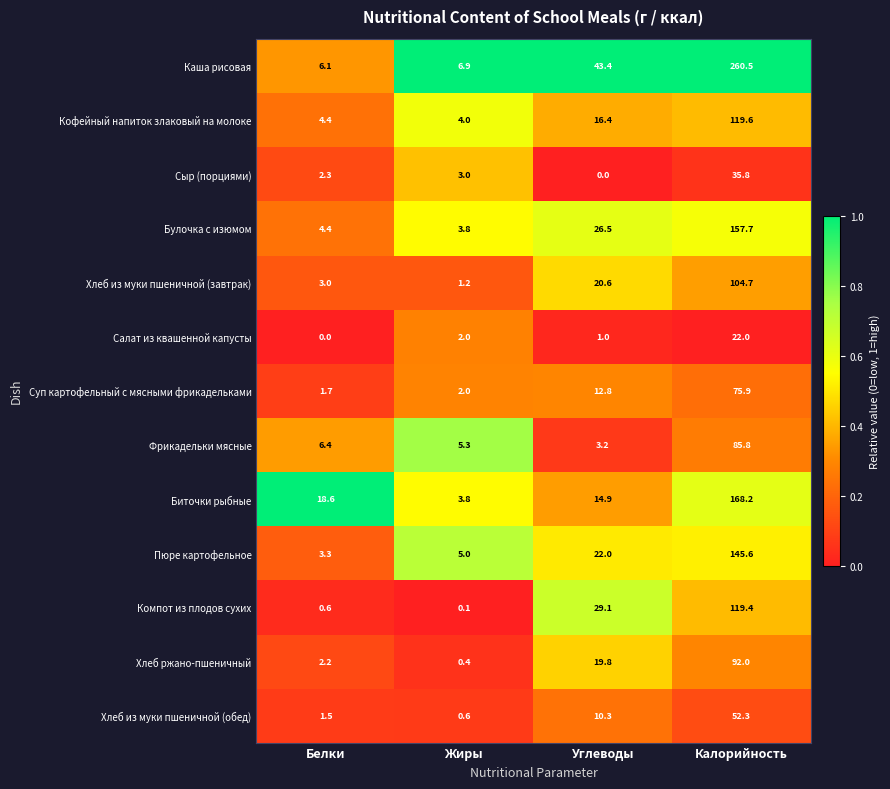

Which category has the highest value across all series?

Калорийность